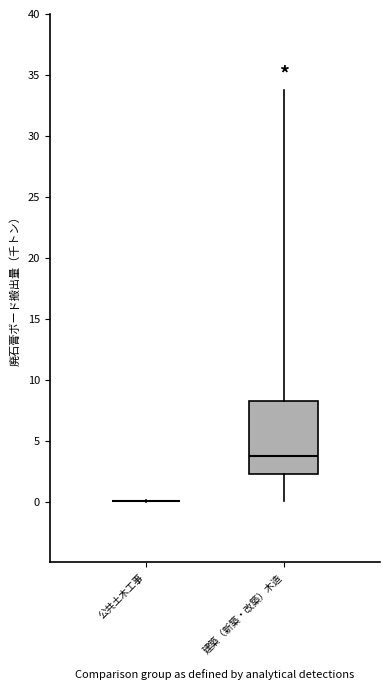

Where does the lower whisker of the box for 建築（新築・改築）木造 end on the y-axis? The values are not printed on the chart, so give them approximately, as read against the axis.

0.0